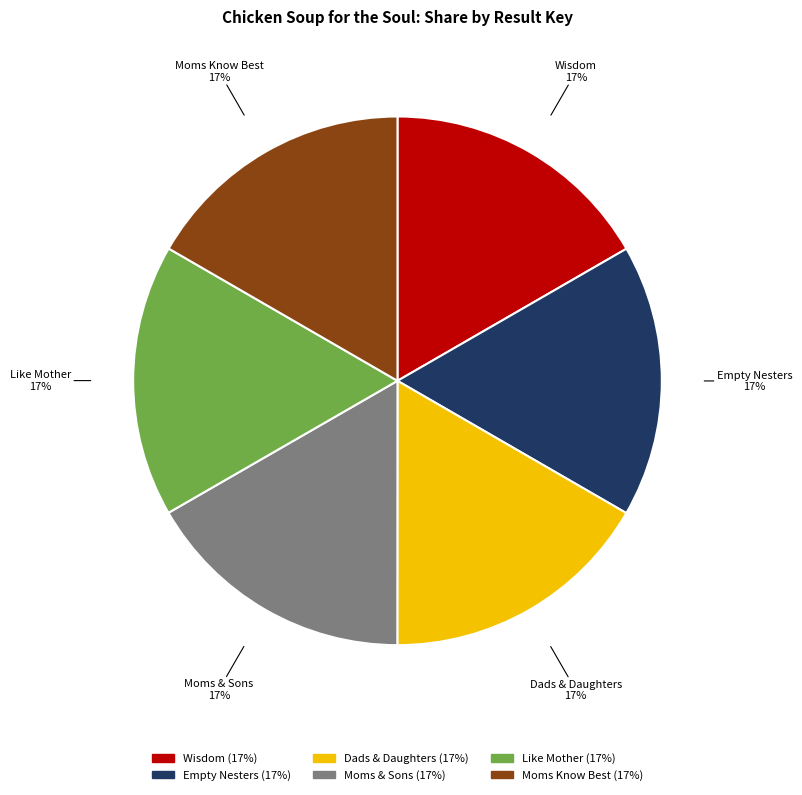

Is the sum of Dads & Daughters and Moms & Sons greater than half?

No